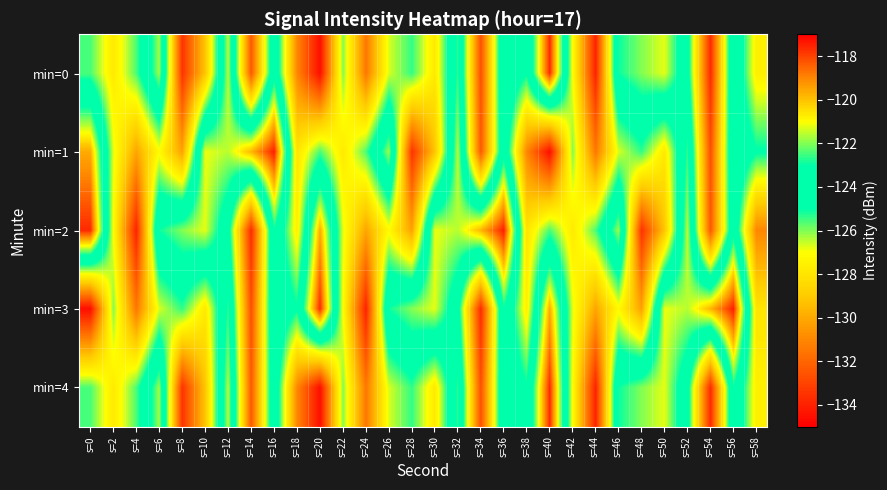

Between s=2 and s=26, which series saw the biggest shift?

min=1